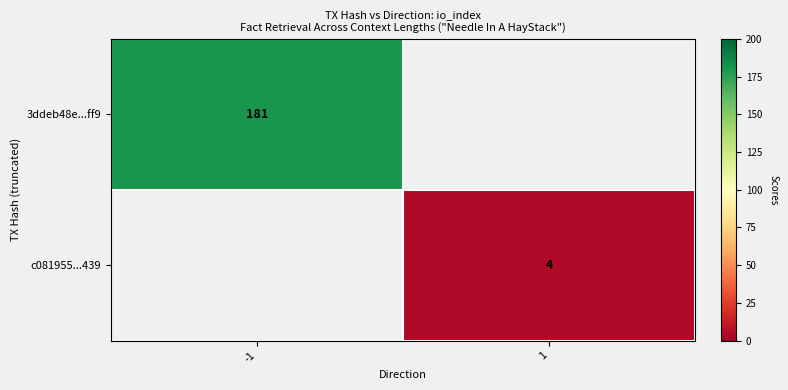

Is it true that 3ddeb48e...ff9 equals 181 at -1?

True